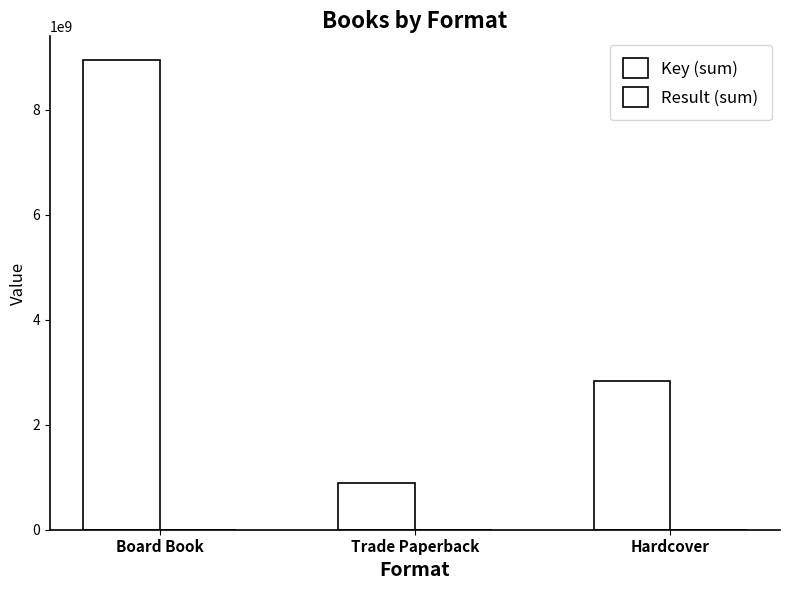

How many data points does each series have?

3